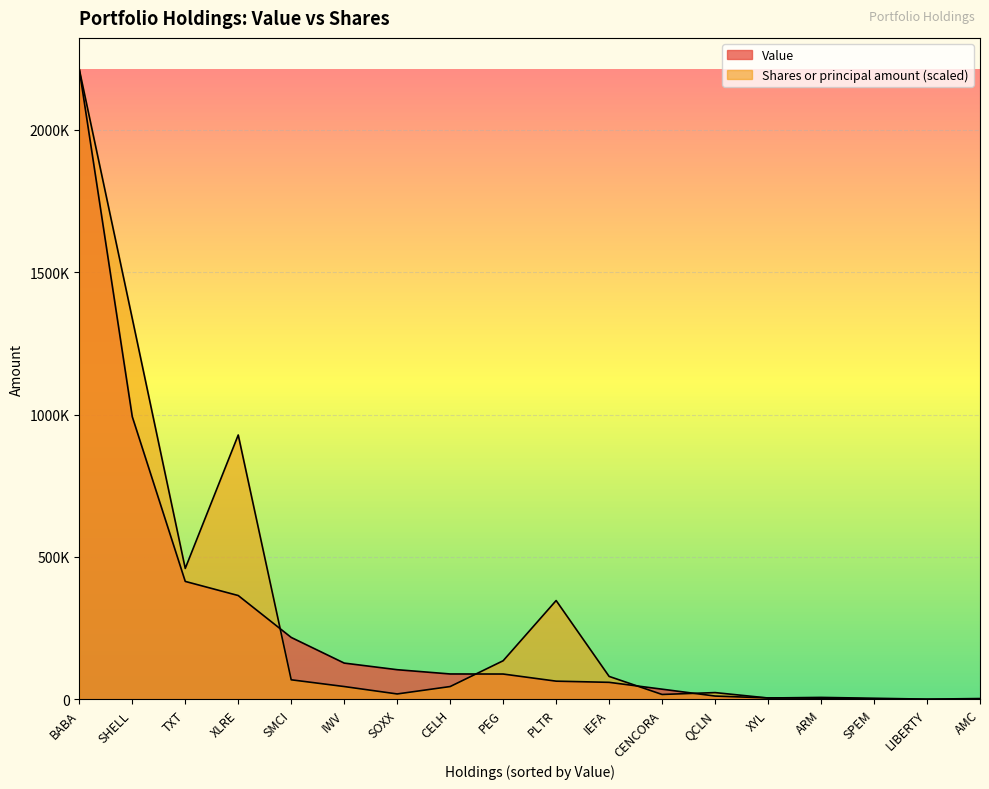

What is the maximum value shown in the chart?

2211437.0